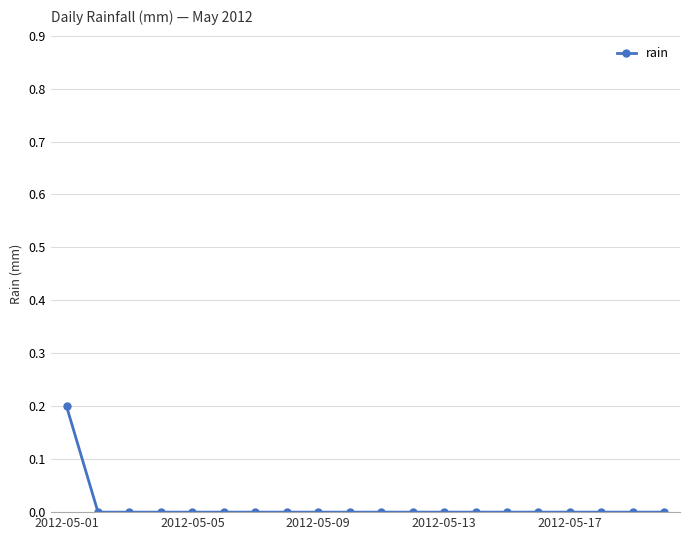

What is the value of the 1st point from the left?

0.2